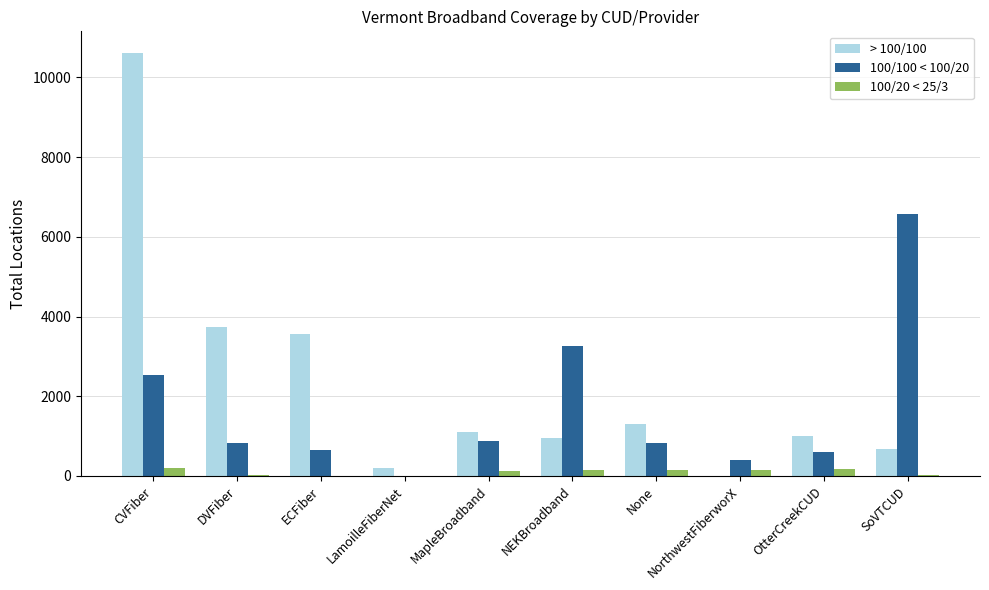

At which label does 100/100 < 100/20 first exceed 830?

CVFiber